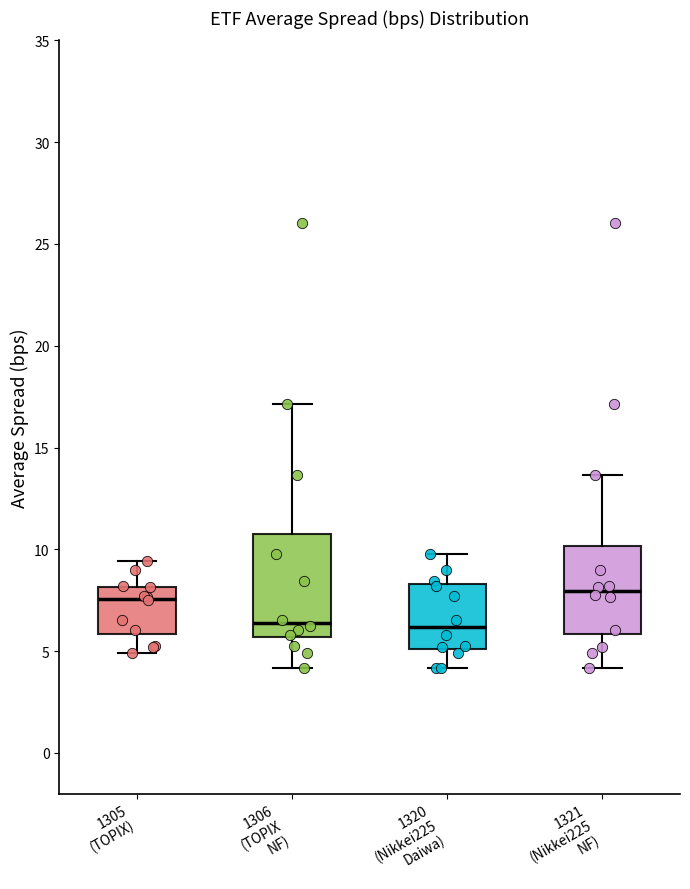

Which box is the tallest, from its lower edge to its upper edge?

1306 (TOPIX NF)